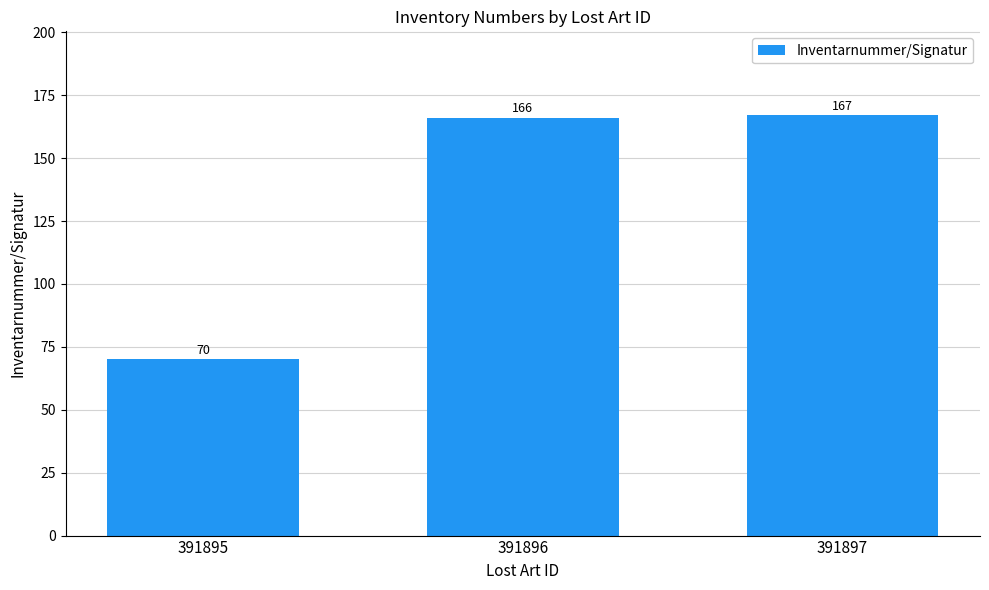

What is the value of the 2nd bar from the left?

166